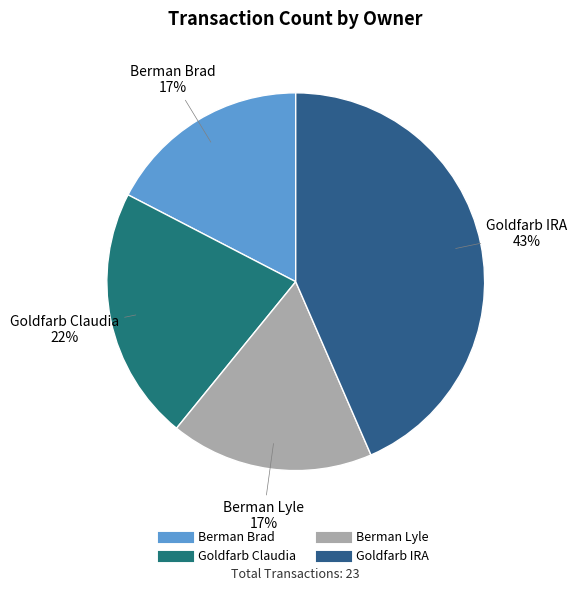

The Goldfarb Claudia slice represents 27% of the pie. True or false?

False